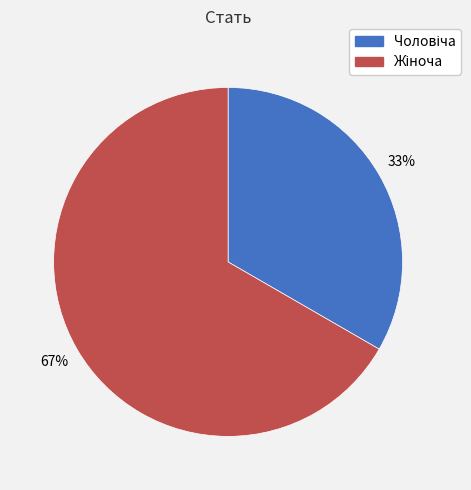

To the nearest percent, what is the average slice percentage?

50%